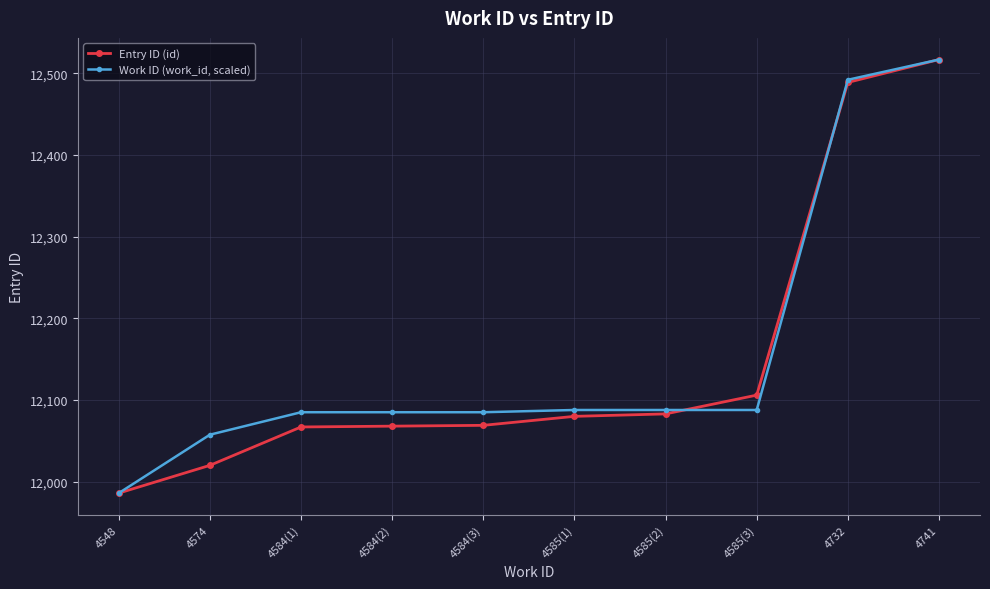

What is the value of the Entry ID (id) point at the 5th from the left?

12069.0